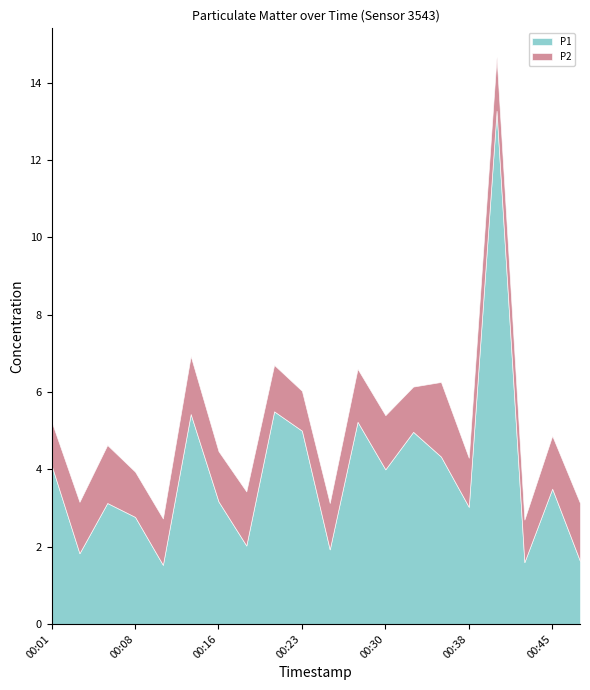

True or false: P2 and P1 cross at least once.

False